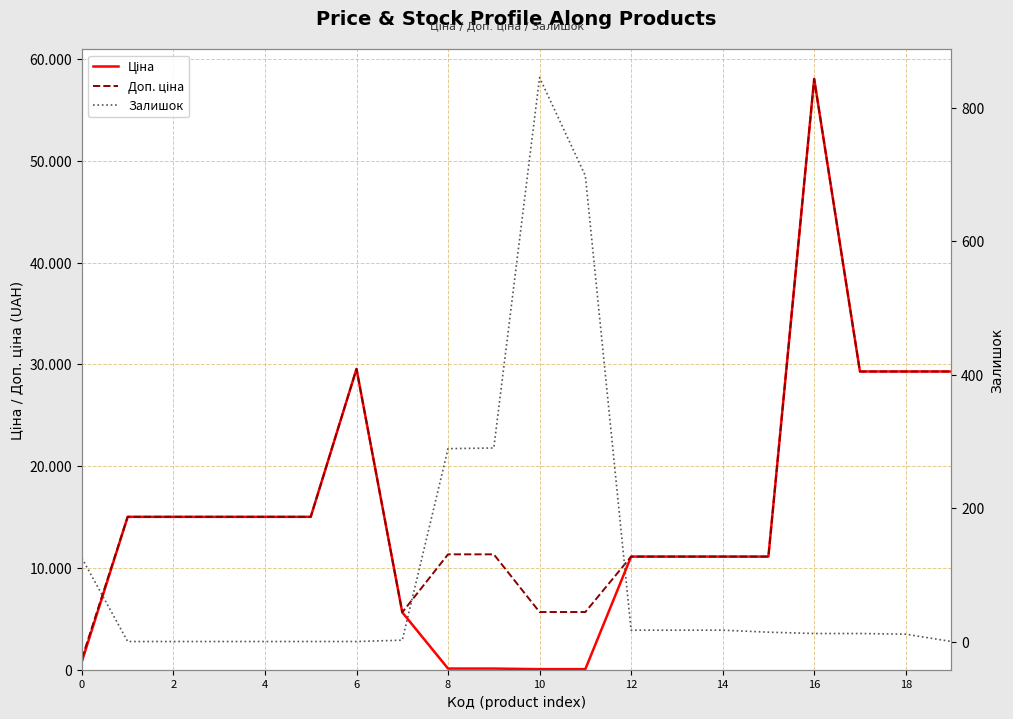

What is the spread (max minus min) of values at 0?

976.8